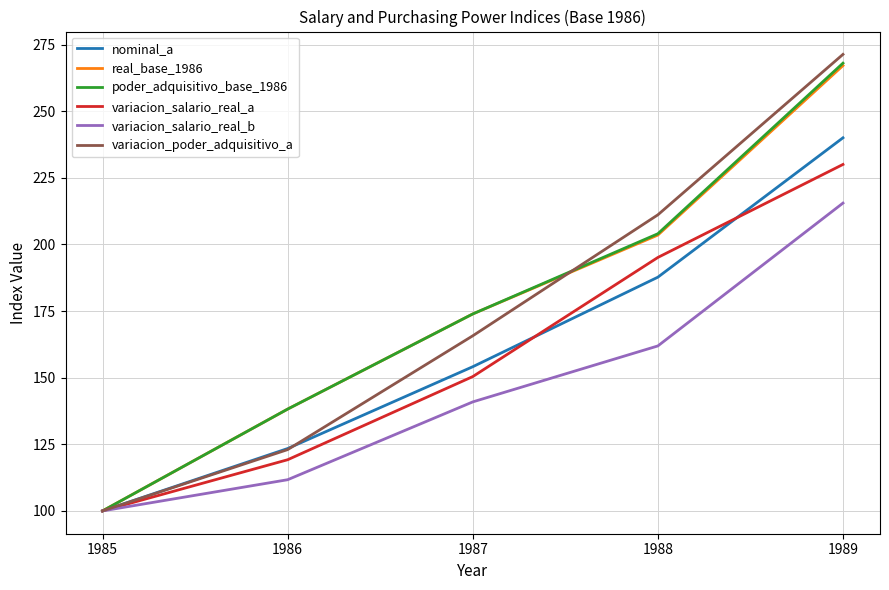

What value does the variacion_poder_adquisitivo_a series have at 1989?

271.3